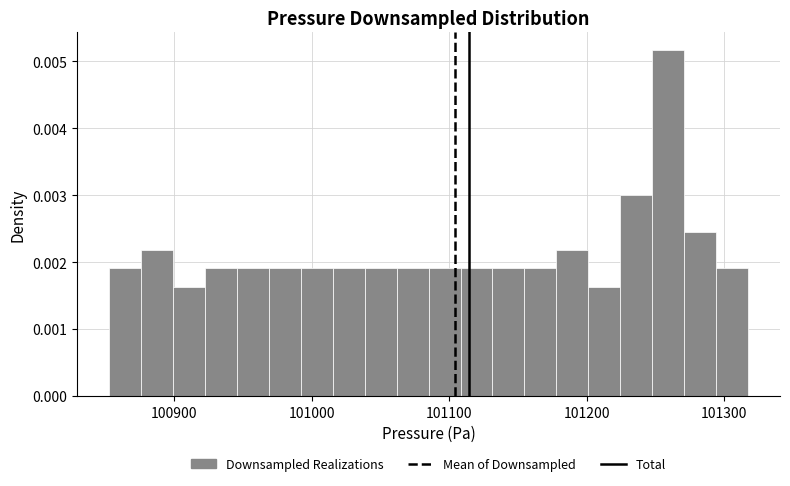

Around what value on the x-axis is the tallest bar? Give the approximate position of its centre, as read against the axis.

101260